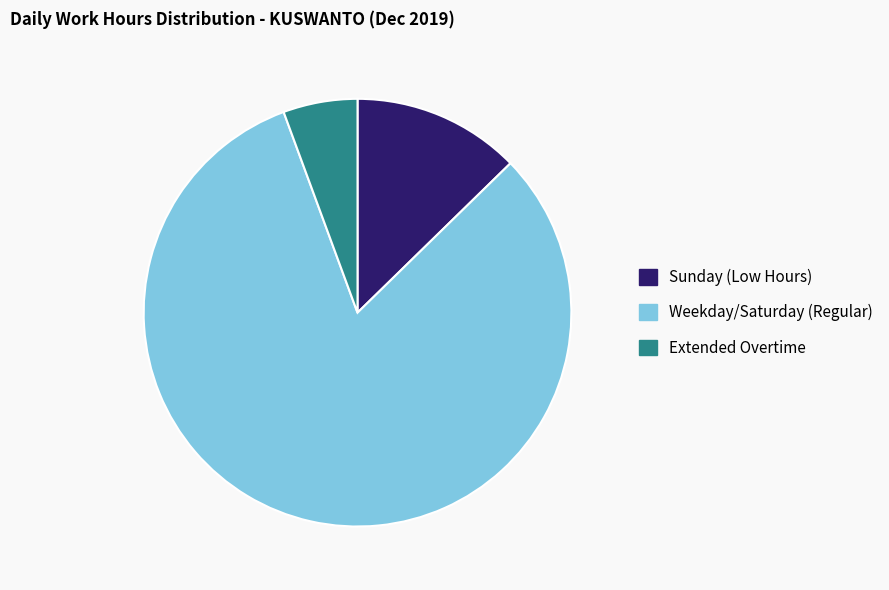

Is there a majority slice in this chart?

Yes